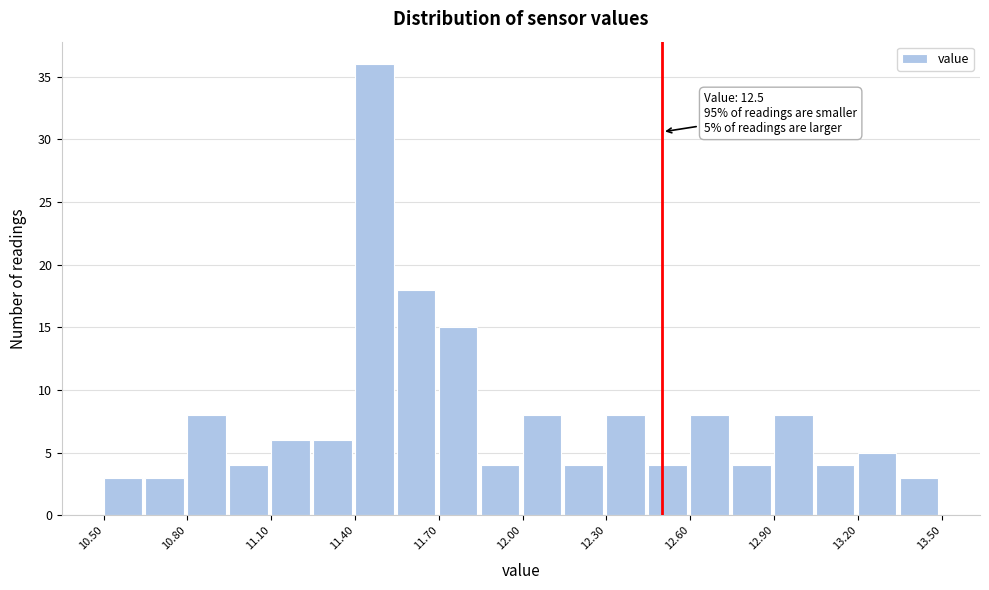

Read against the x-axis, roughly where is the centre of the tallest bar?

11.45